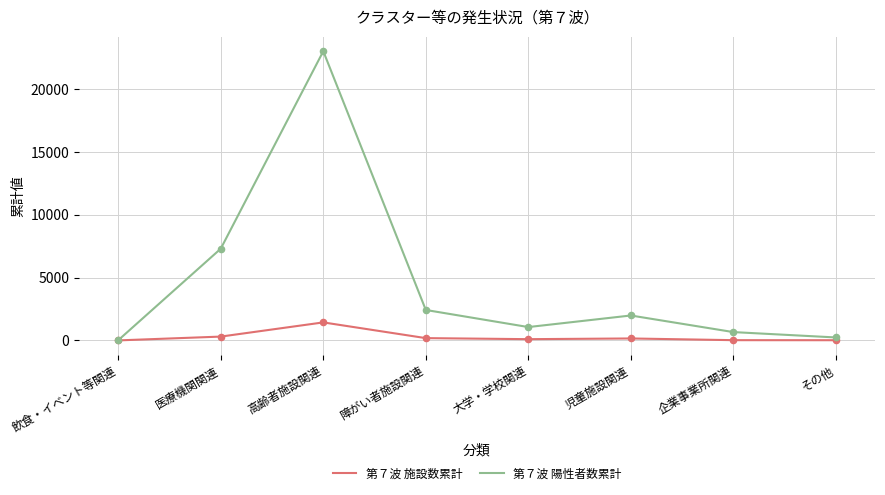

At which category is the sum across all series the highest?

高齢者施設関連